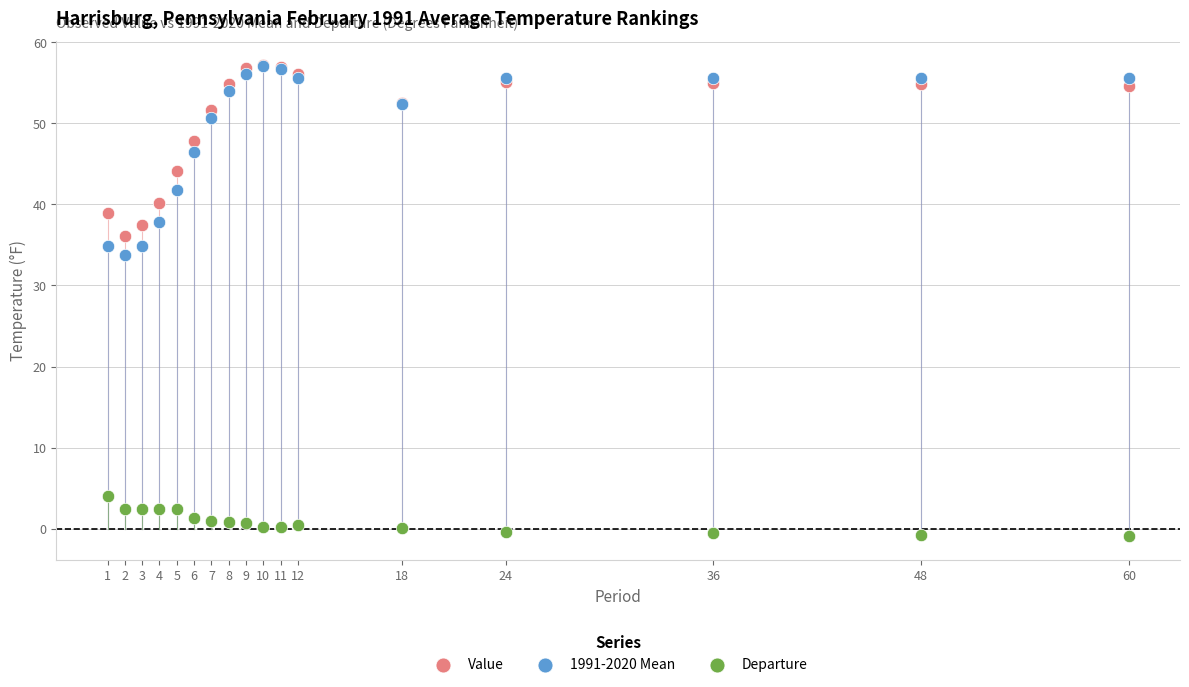

Across all series, what Y value is closest to 28?

33.7